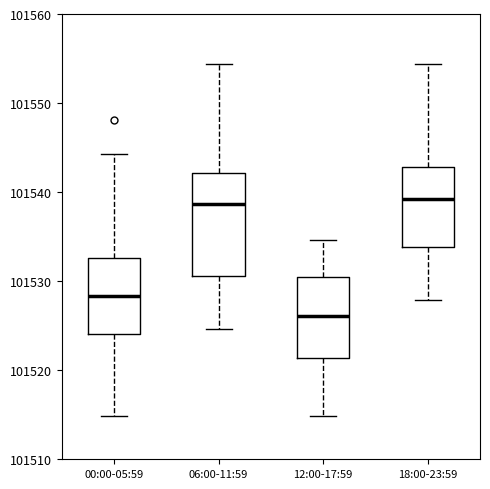

Reading left to right, transcribe this box plot: for each box, give where its median line is, the range the box spans, and where its two whiskers end, as read against the y-axis. The values are not printed on the chart, so give them approximately, as read against the axis.

00:00-05:59: median 101528, box 101524 to 101533, whiskers 101515 to 101544
06:00-11:59: median 101539, box 101531 to 101542, whiskers 101525 to 101554
12:00-17:59: median 101526, box 101521 to 101530, whiskers 101515 to 101535
18:00-23:59: median 101539, box 101534 to 101543, whiskers 101528 to 101554